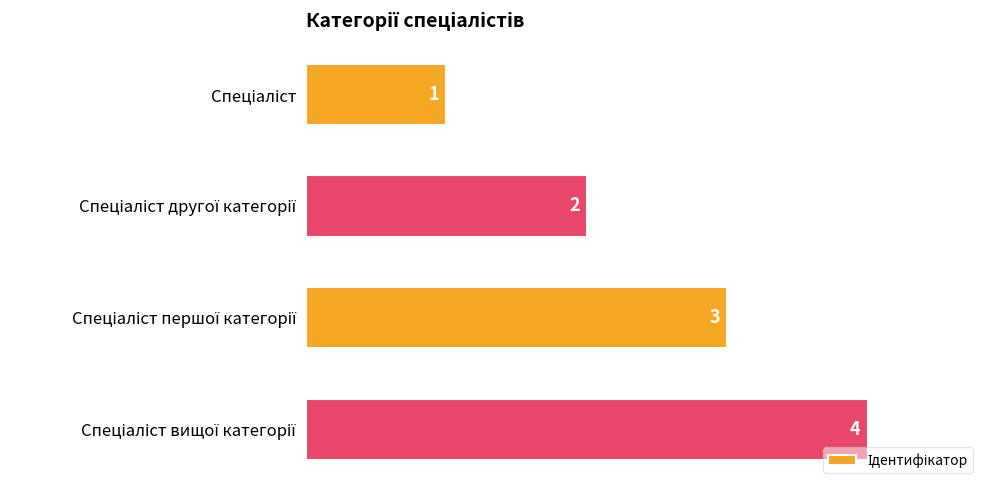

What is the difference between the second highest and minimum values?

2